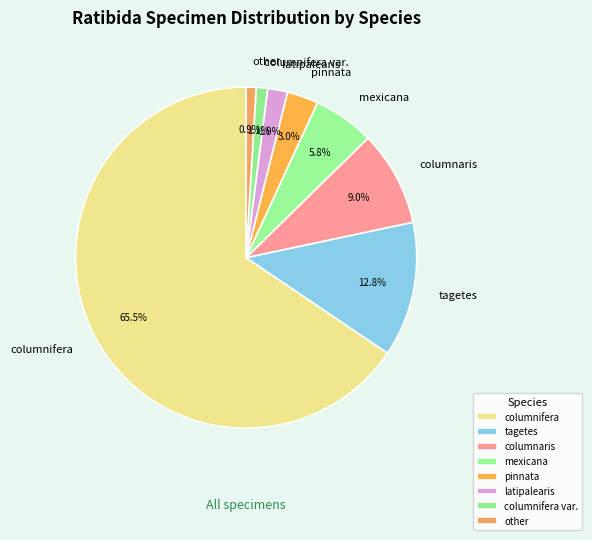

To the nearest percent, what percentage of the pie is tagetes?

13%